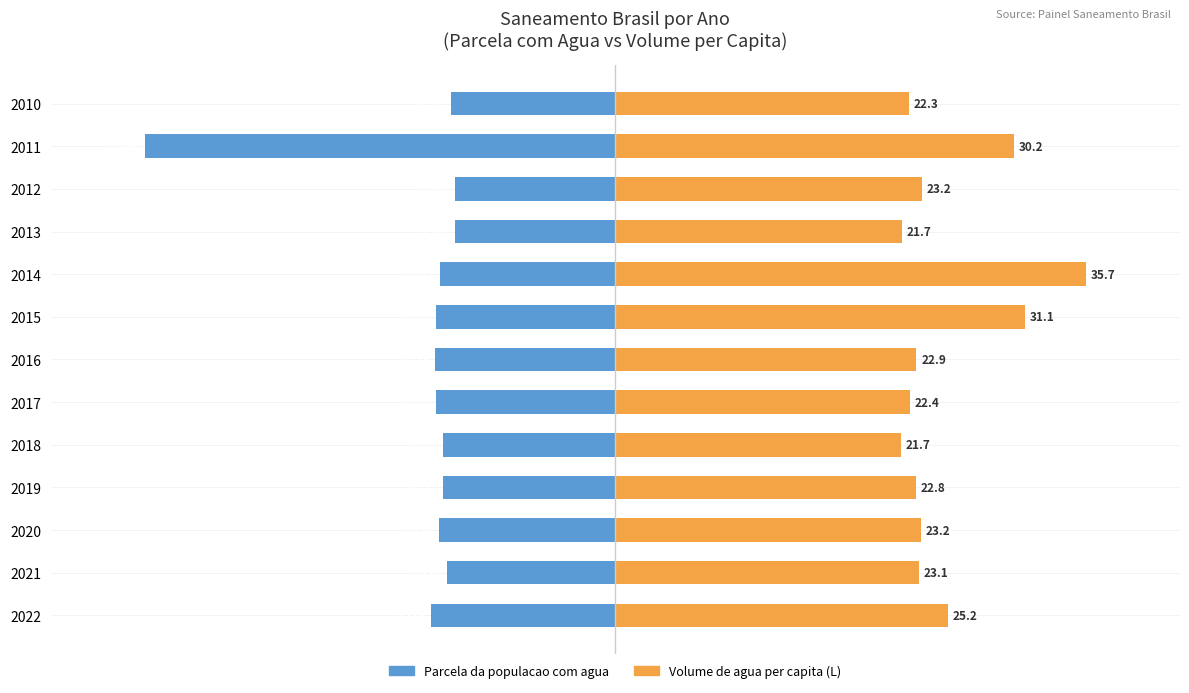

What is the smallest value displayed?

-1.0